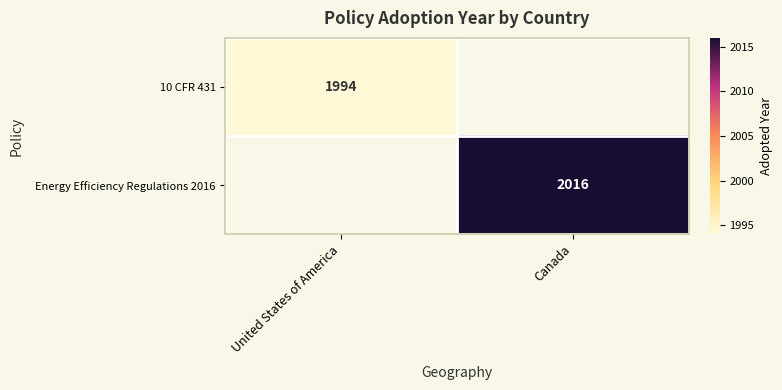

True or false: 10 CFR 431 has a value of 1994 at United States of America.

True